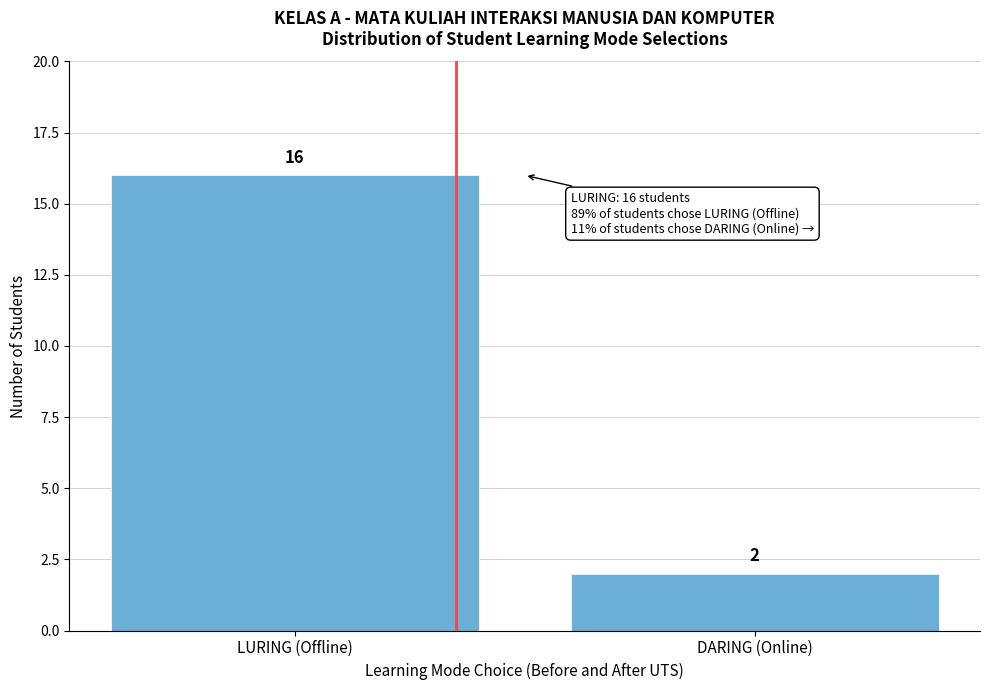

Reading right to left, list all the values displayed in this chart.

DARING (Online)=2	LURING (Offline)=16